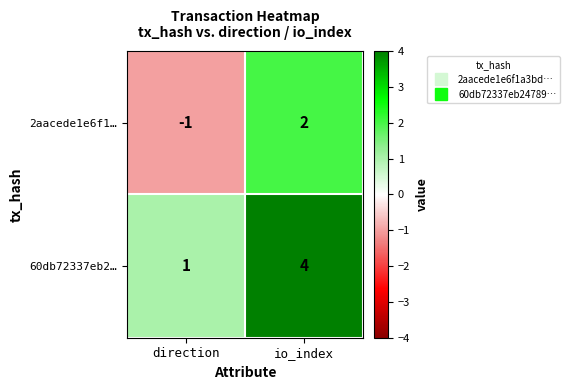

Rank the series by their average value, from highest to lowest.

60db72337eb2…, 2aacede1e6f1…